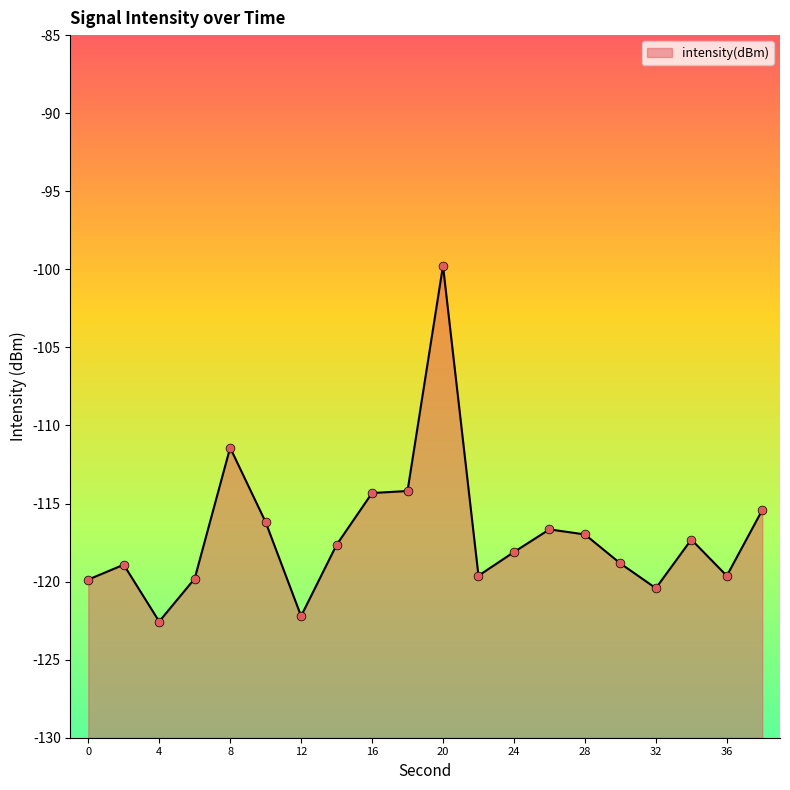

Between 32 and 6, which is larger?

6